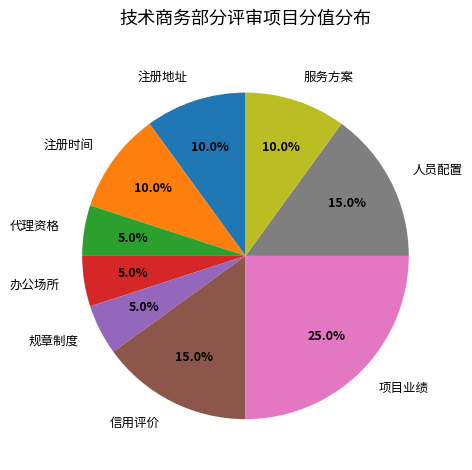

Approximately how many times larger is the value at 项目业绩 compared to 办公场所?

5.0